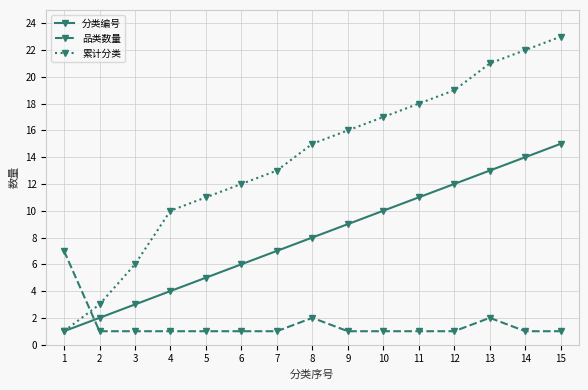

Reading left to right, what are all the values shown in this chart?

分类编号: 1	2	3	4	5	6	7	8	9	10	11	12	13	14	15
品类数量: 7	1	1	1	1	1	1	2	1	1	1	1	2	1	1
累计分类: 1	3	6	10	11	12	13	15	16	17	18	19	21	22	23